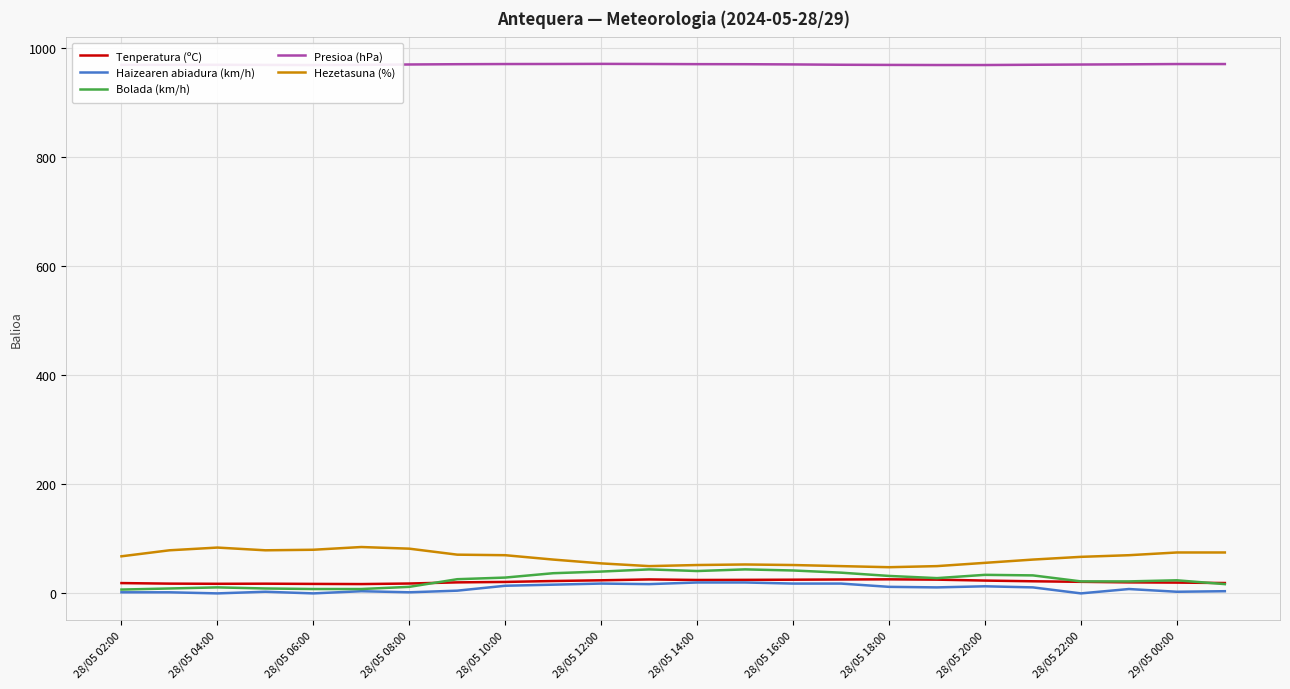

True or false: Bolada (km/h) and Presioa (hPa) intersect in this chart.

False